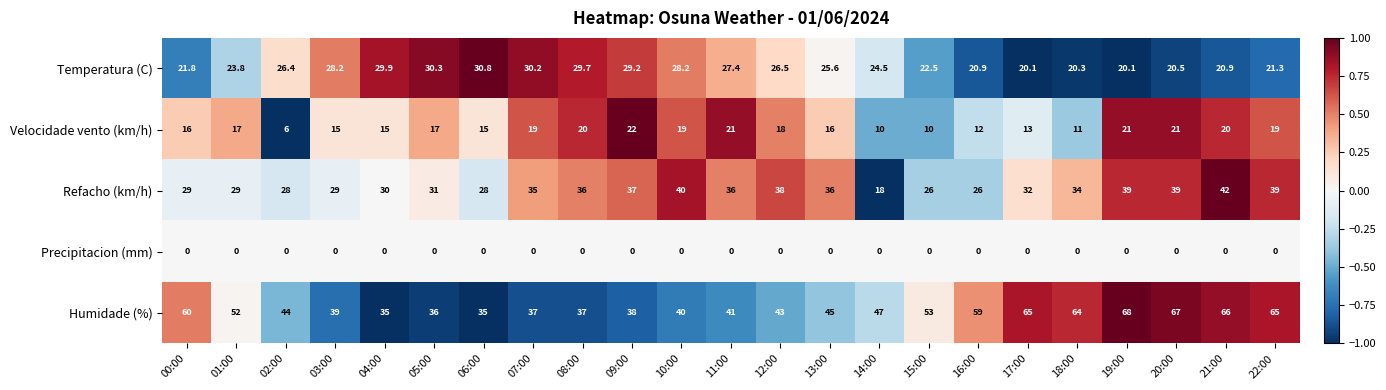

The Velocidade vento (km/h) series shows 33.7 at 20:00. True or false?

False